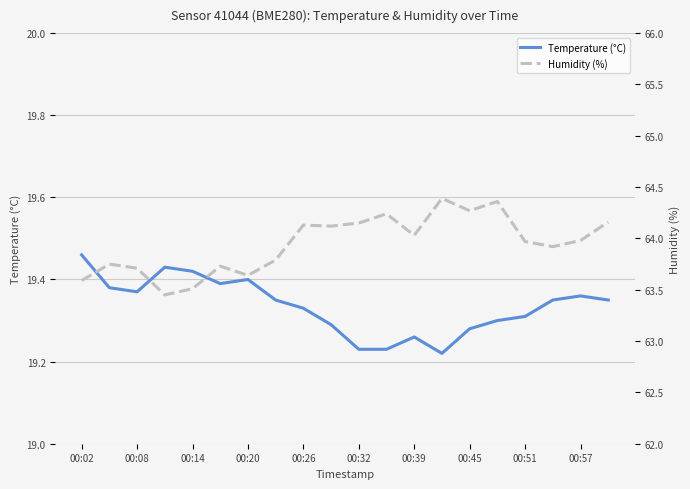

Is it true that Temperature (°C) equals 28.7 at 00:02?

False